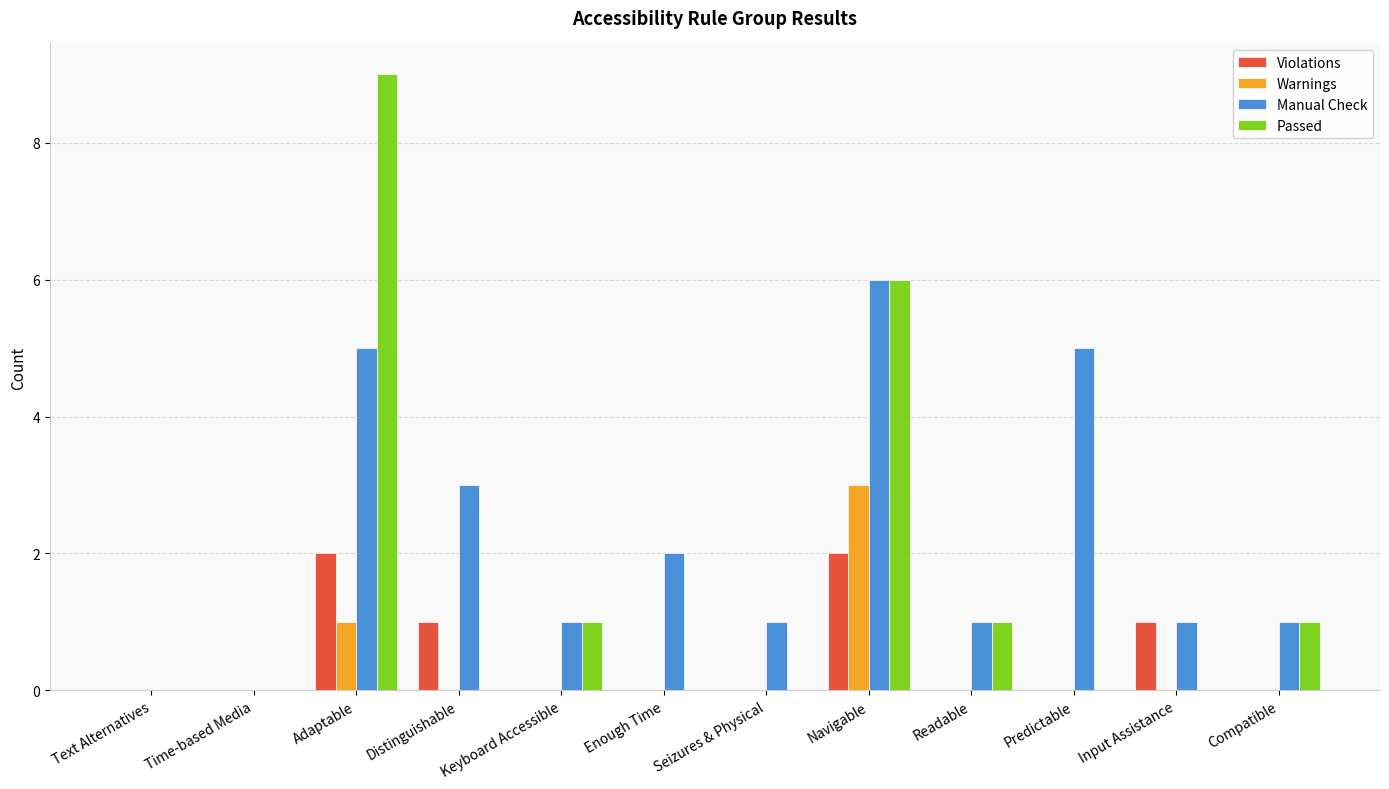

How many Warnings values are between 0 and 1?

11